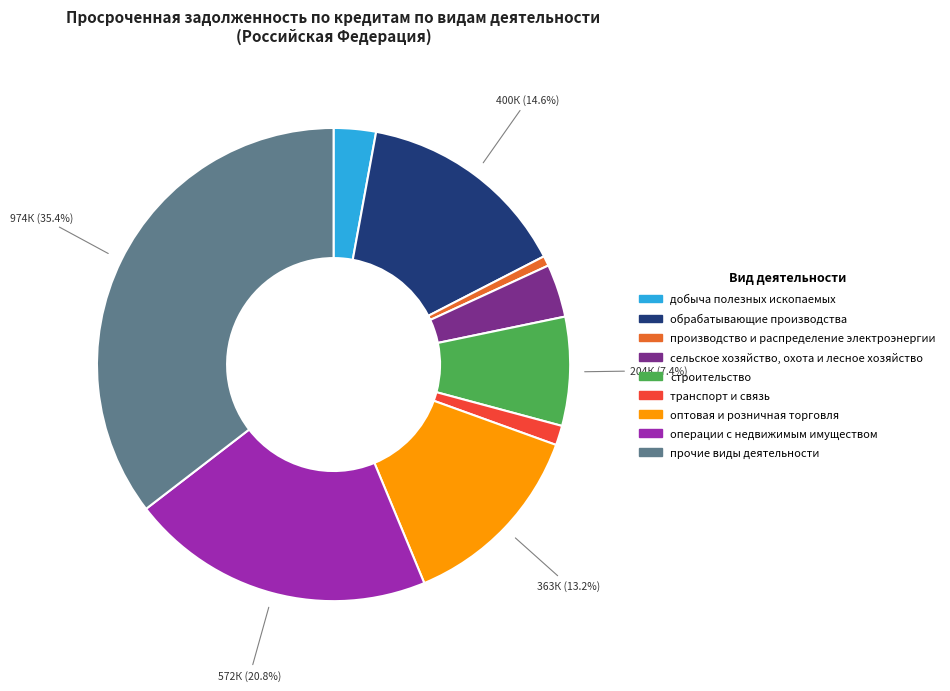

To the nearest percent, what is the difference between the прочие виды деятельности and сельское хозяйство, охота и лесное хозяйство slice percentages?

32%